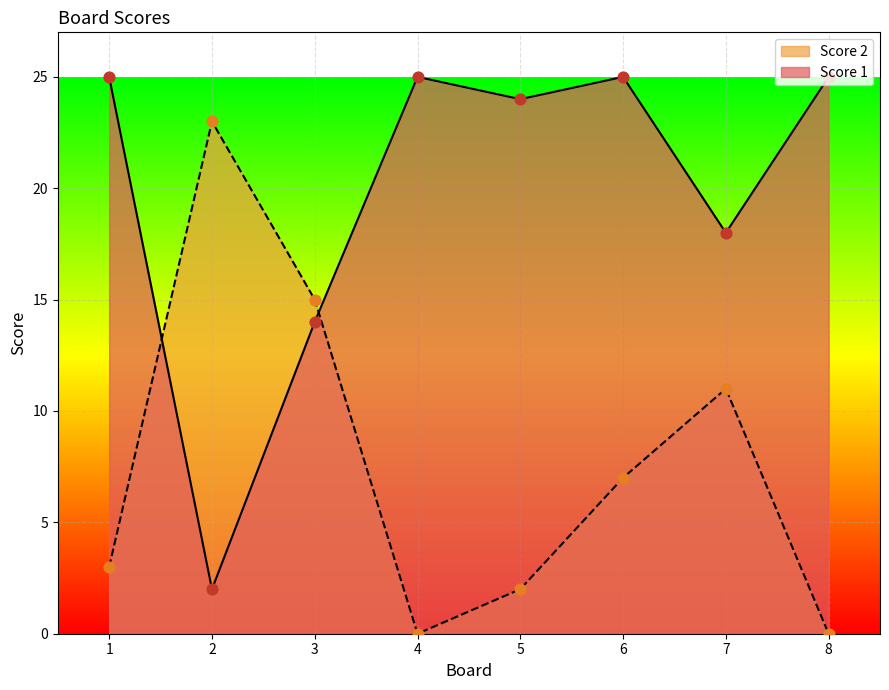

What is the total value across all series at 8?

25